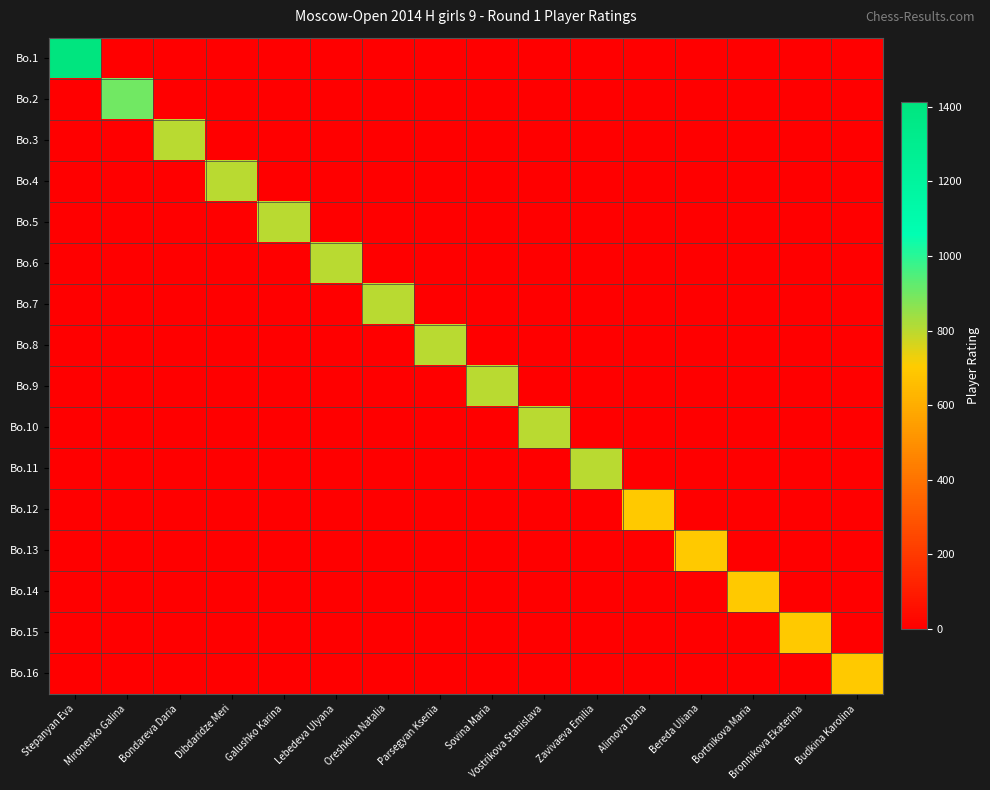

Rank the series at Bronnikova Ekaterina from highest to lowest value.

Bo.15, Bo.1, Bo.2, Bo.3, Bo.4, Bo.5, Bo.6, Bo.7, Bo.8, Bo.9, Bo.10, Bo.11, Bo.12, Bo.13, Bo.14, Bo.16